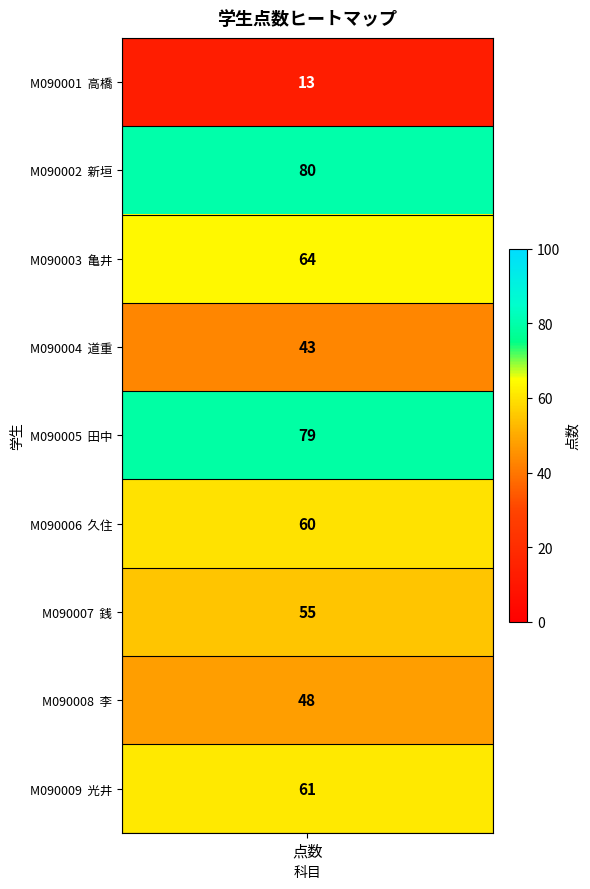

True or false: the data shows 21 at 高橋.

False